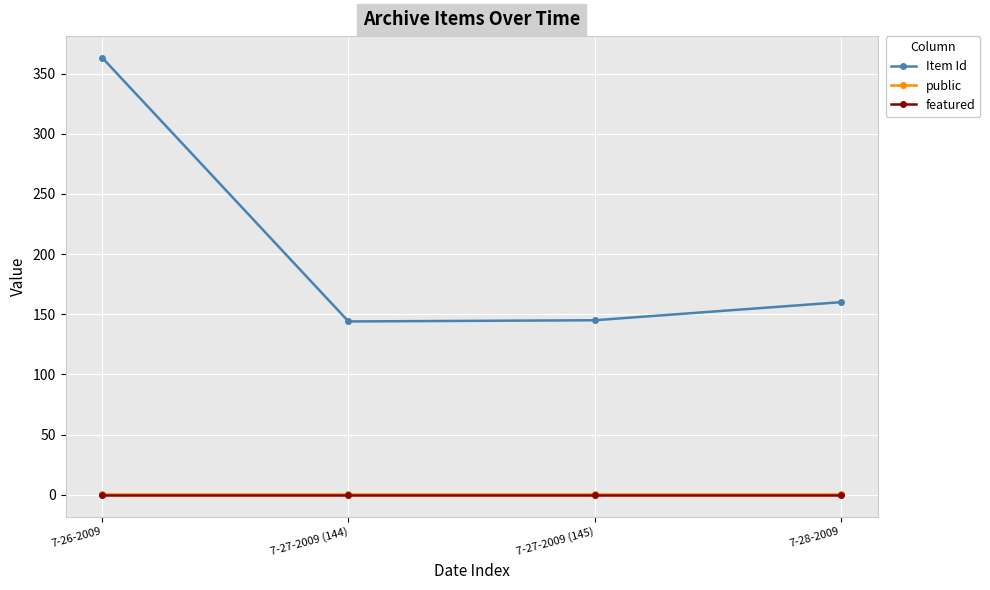

Is the value of public at 7-27-2009 (145) greater than the value of Item Id at 7-26-2009?

No